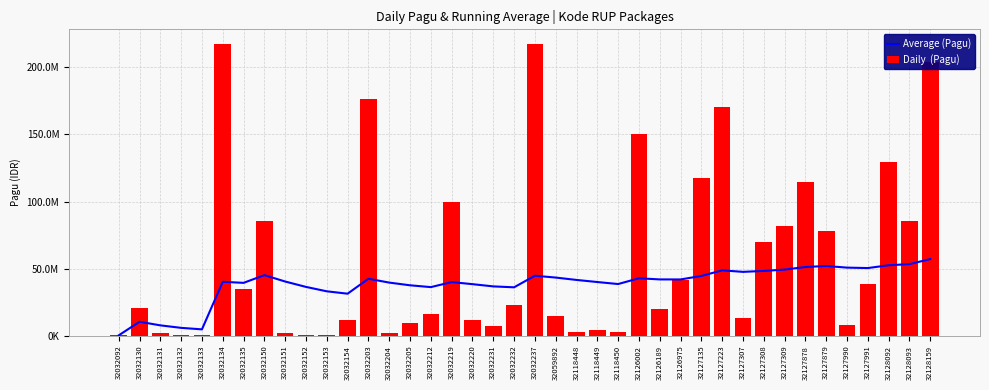

At which label does Average (Pagu) first exceed 41644565?

32032150